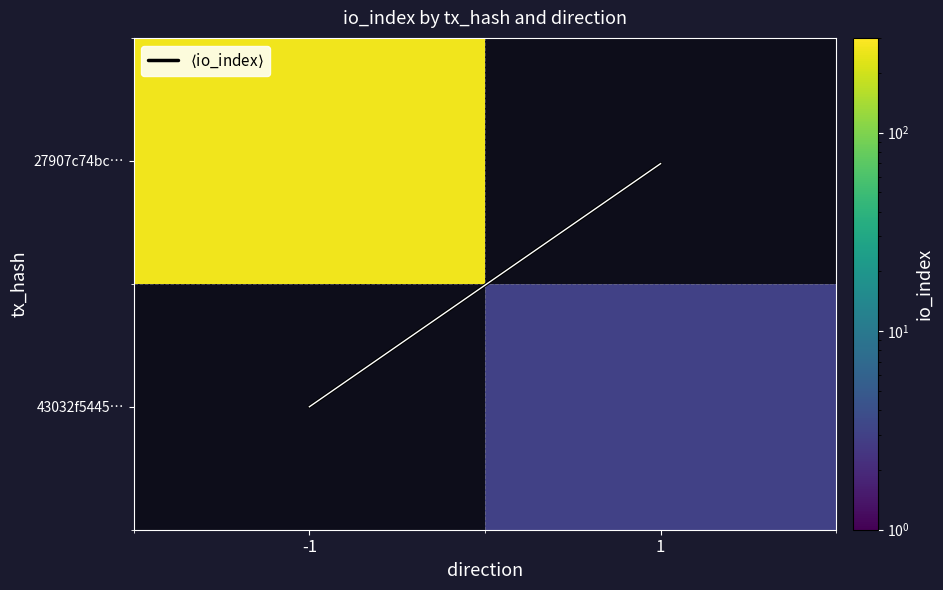

Which category has the lowest value across all series?

1